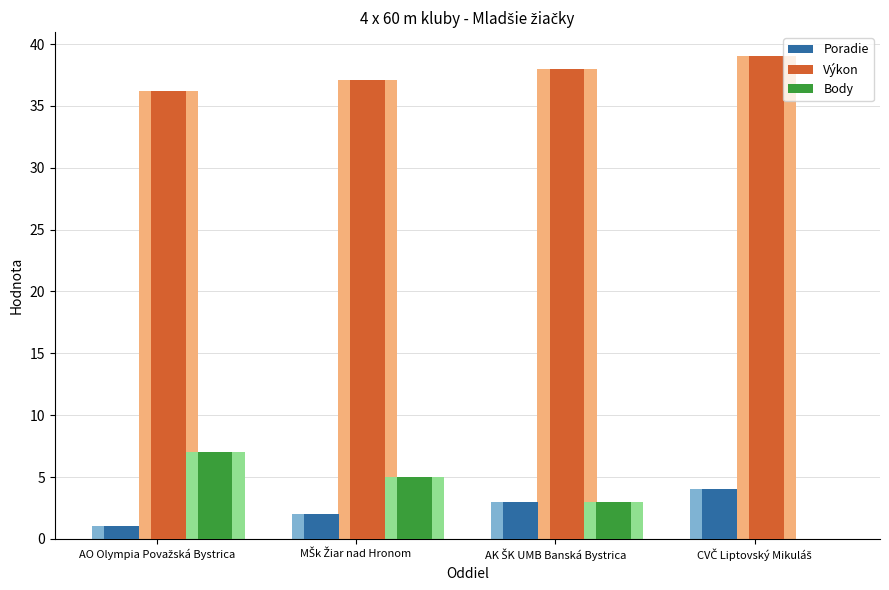

The Poradie series shows 1.0 at AO Olympia Považská Bystrica. True or false?

True